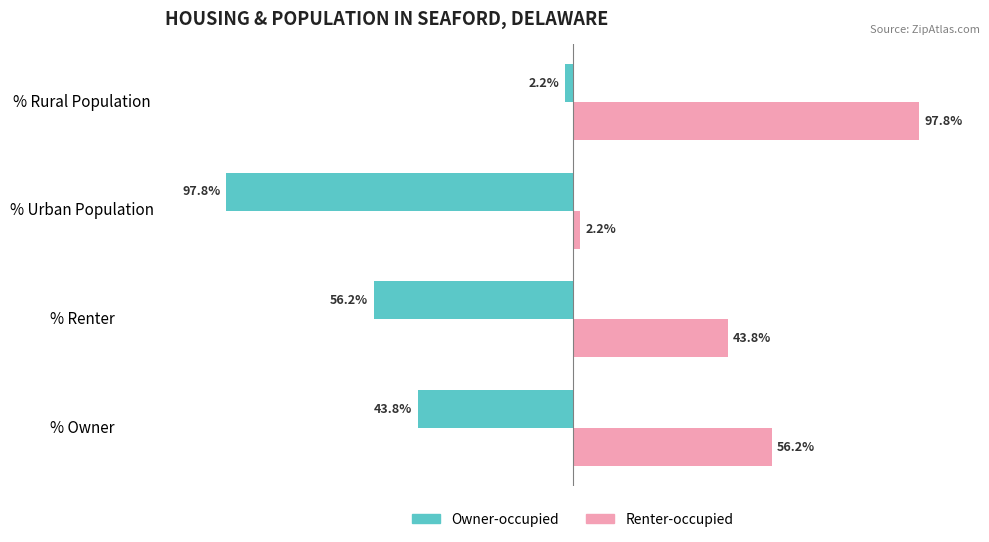

List the series in order of their overall mean, lowest first.

Owner-occupied, Renter-occupied